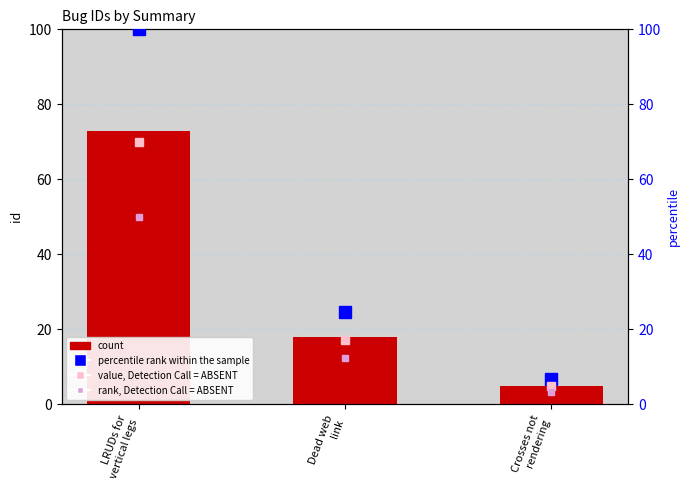

At which label is value, Detection Call = ABSENT closest to 37?

Dead web
link